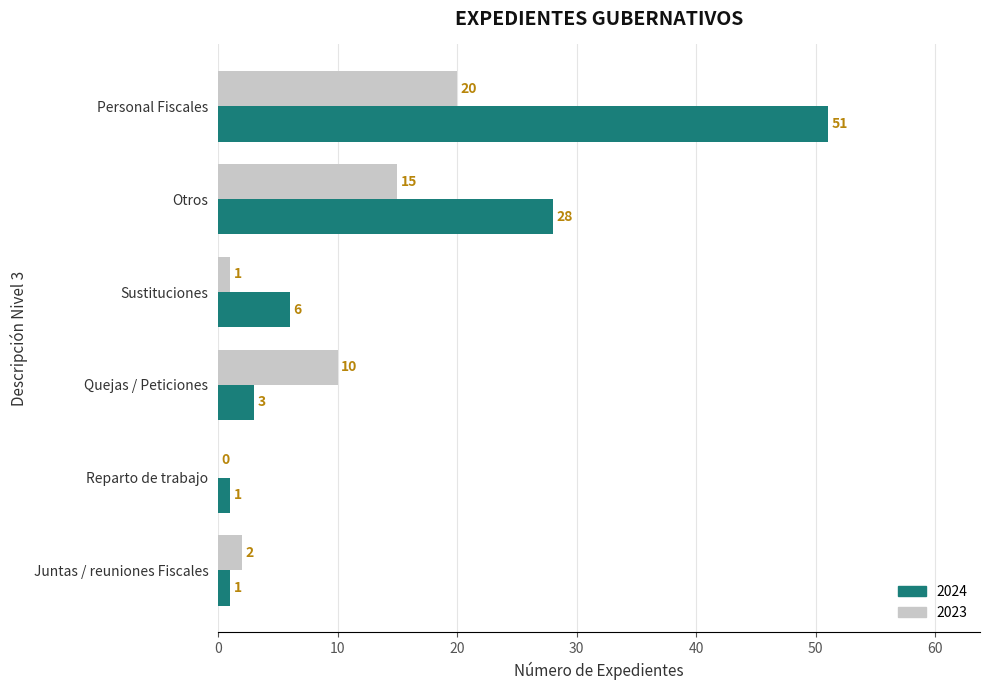

The value of 2024 at Personal Fiscales is 51. True or false?

True